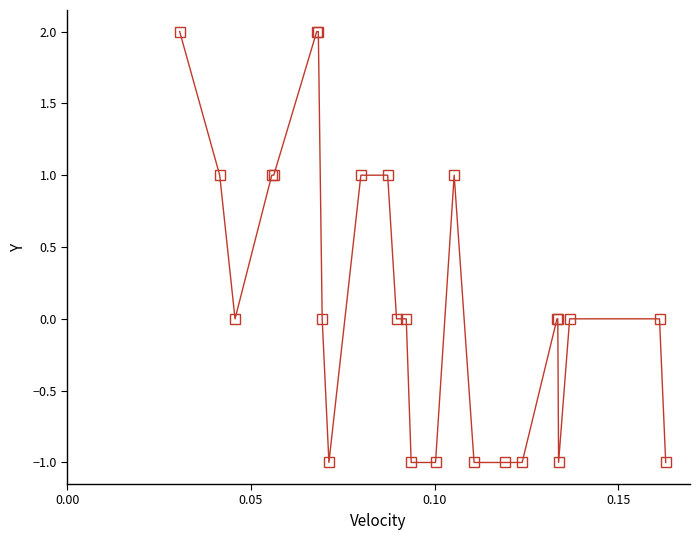

What is the value of the 17th point from the left?

-1